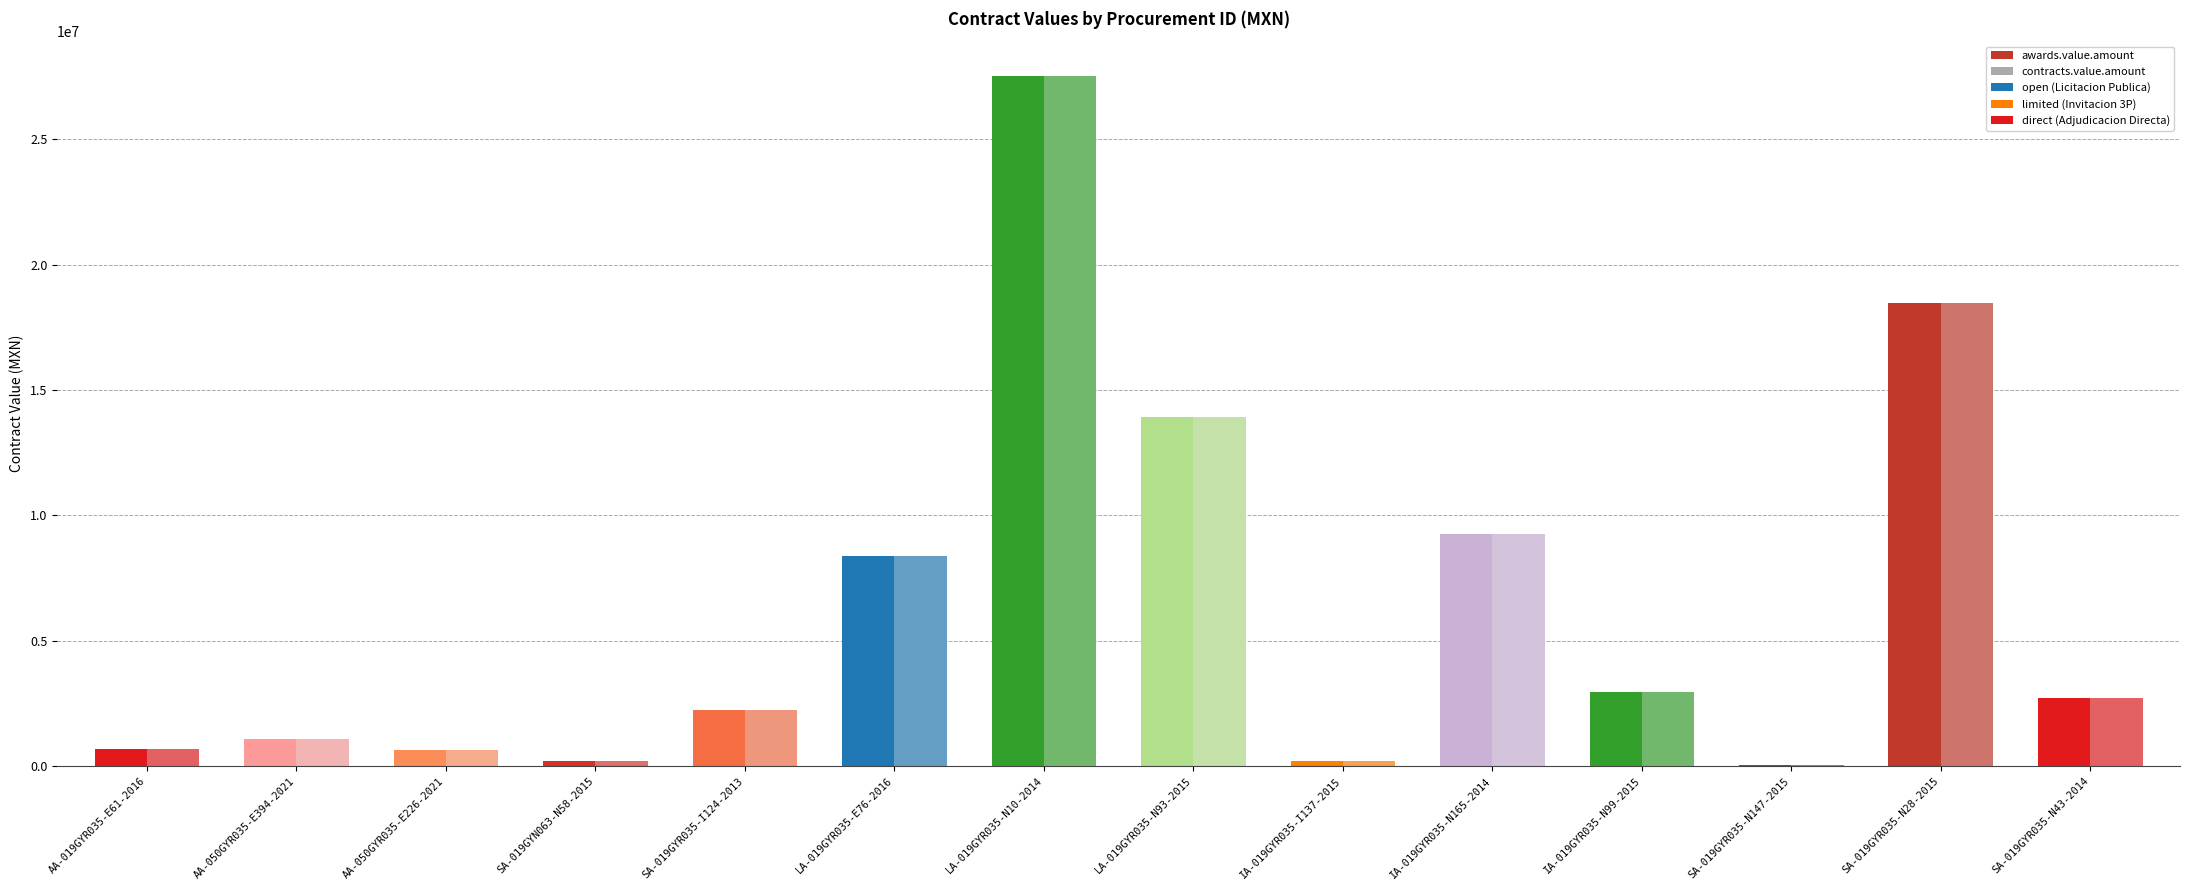

What is the maximum value shown in the chart?

27532600.0